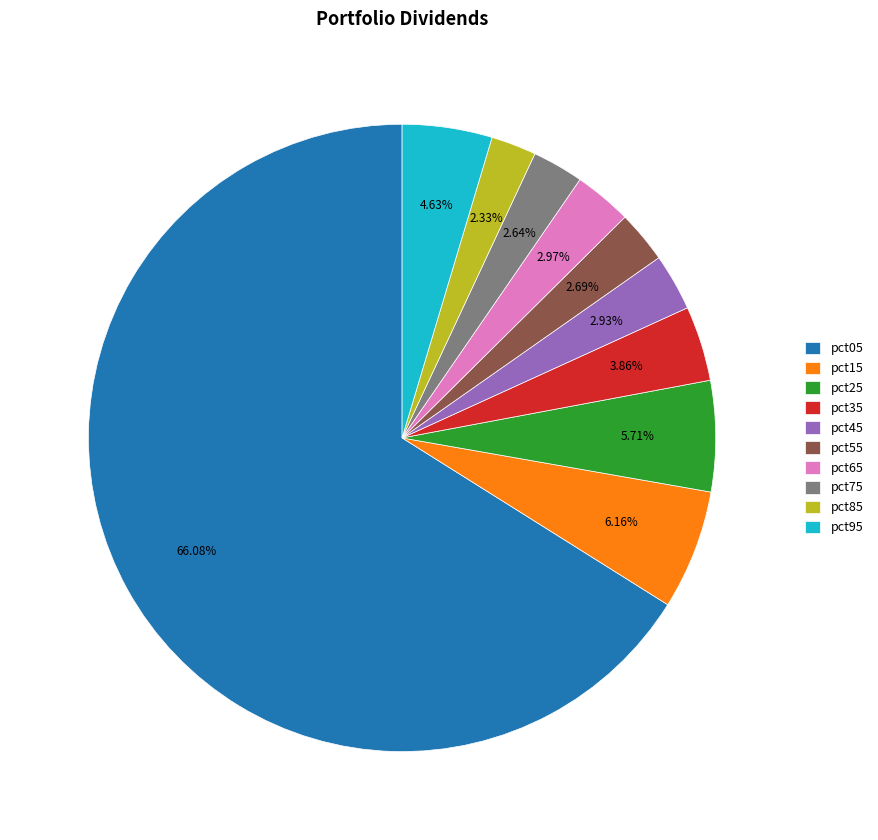

Is pct05 the majority of the pie?

Yes